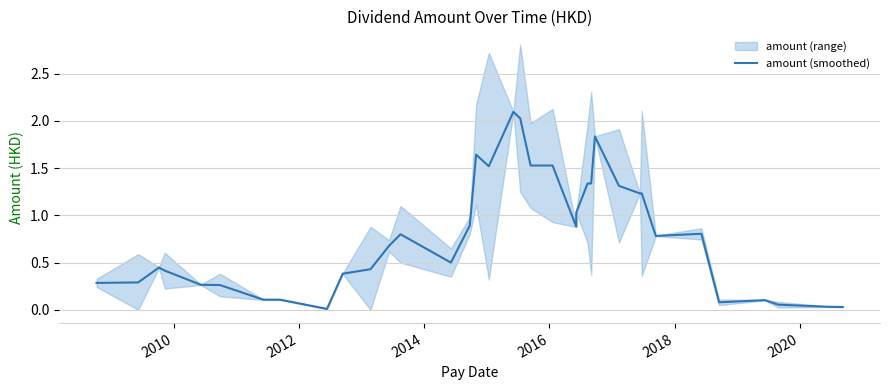

How many points are lower than both their immediate neighbors (excluding endpoints)?

6